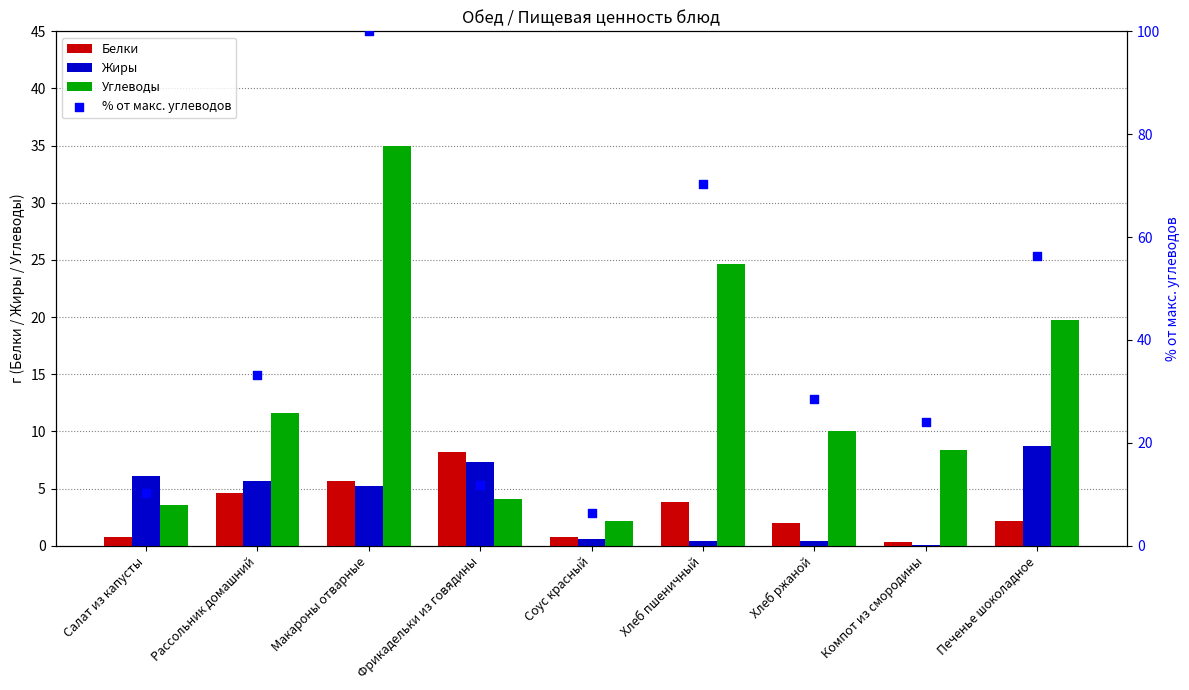

At which category is the sum across all series the highest?

Макароны отварные